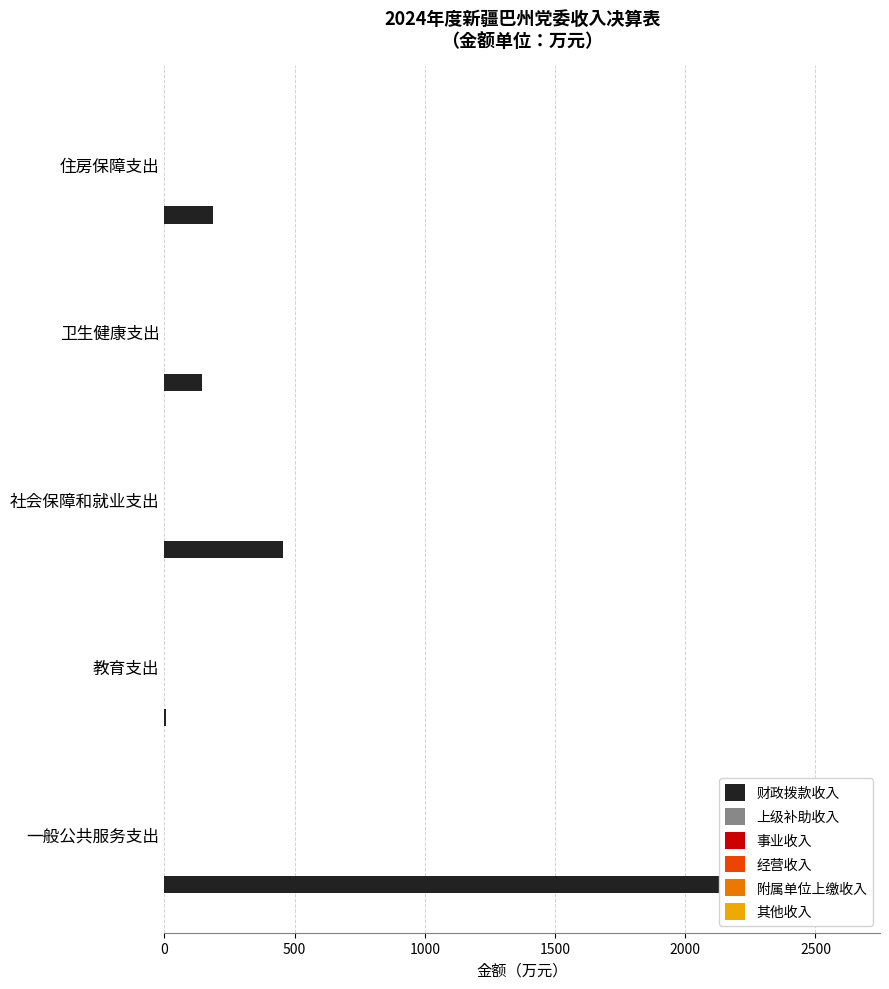

What is the difference between the 财政拨款收入 values at 教育支出 and 住房保障支出?

180.4